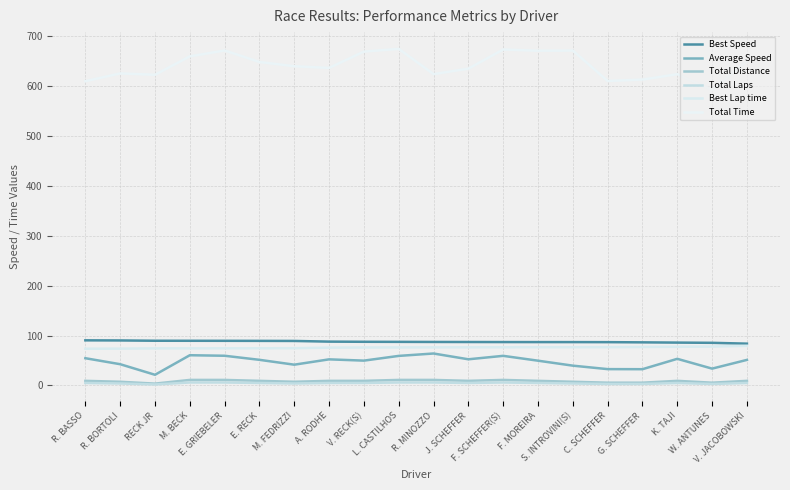

List the labels in order of Best Speed value, smallest first.

V. JACOBOWSKI, W. ANTUNES, K. TAJI, G. SCHEFFER, C. SCHEFFER, S. INTROVINI(S), F. MOREIRA, F. SCHEFFER(S), J. SCHEFFER, R. MINOZZO, L. CASTILHOS, V. RECK(S), A. RODHE, M. FEDRIZZI, E. RECK, E. GRIEBELER, M. BECK, RECK JR, R. BORTOLI, R. BASSO